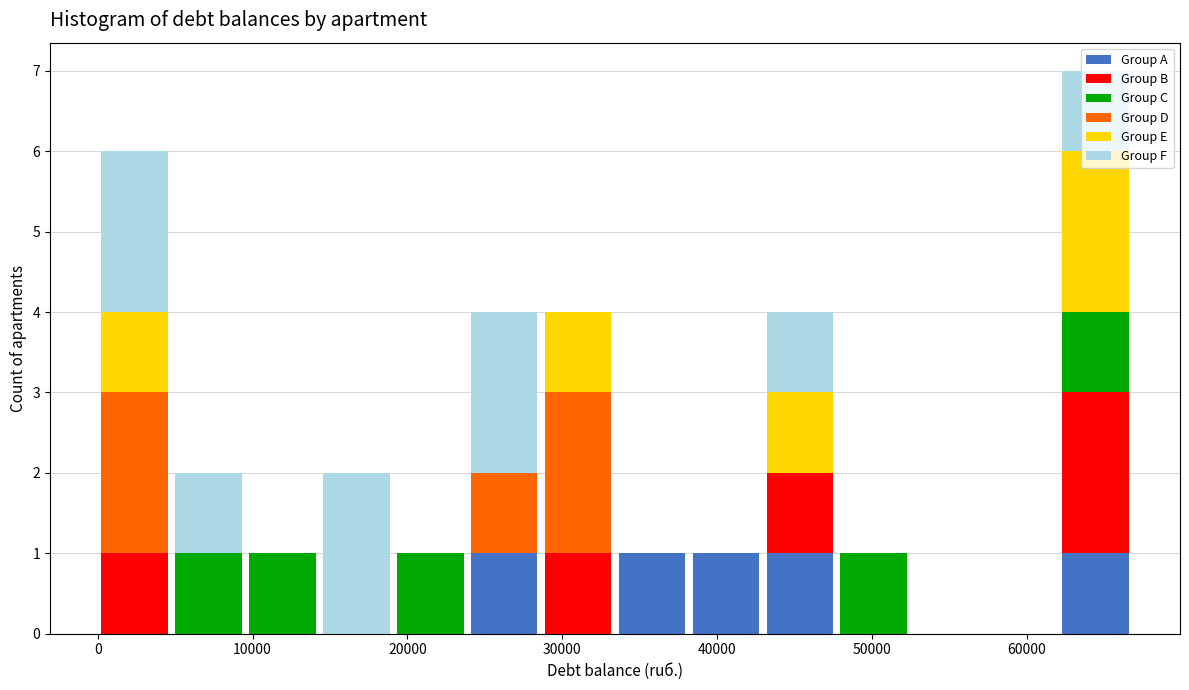

What is the total height of the stacked bar covering 62000 to 67000 on the x-axis? Neither the bar edges nor the heights are printed on the chart, so give them approximately, as read against the axes.

7